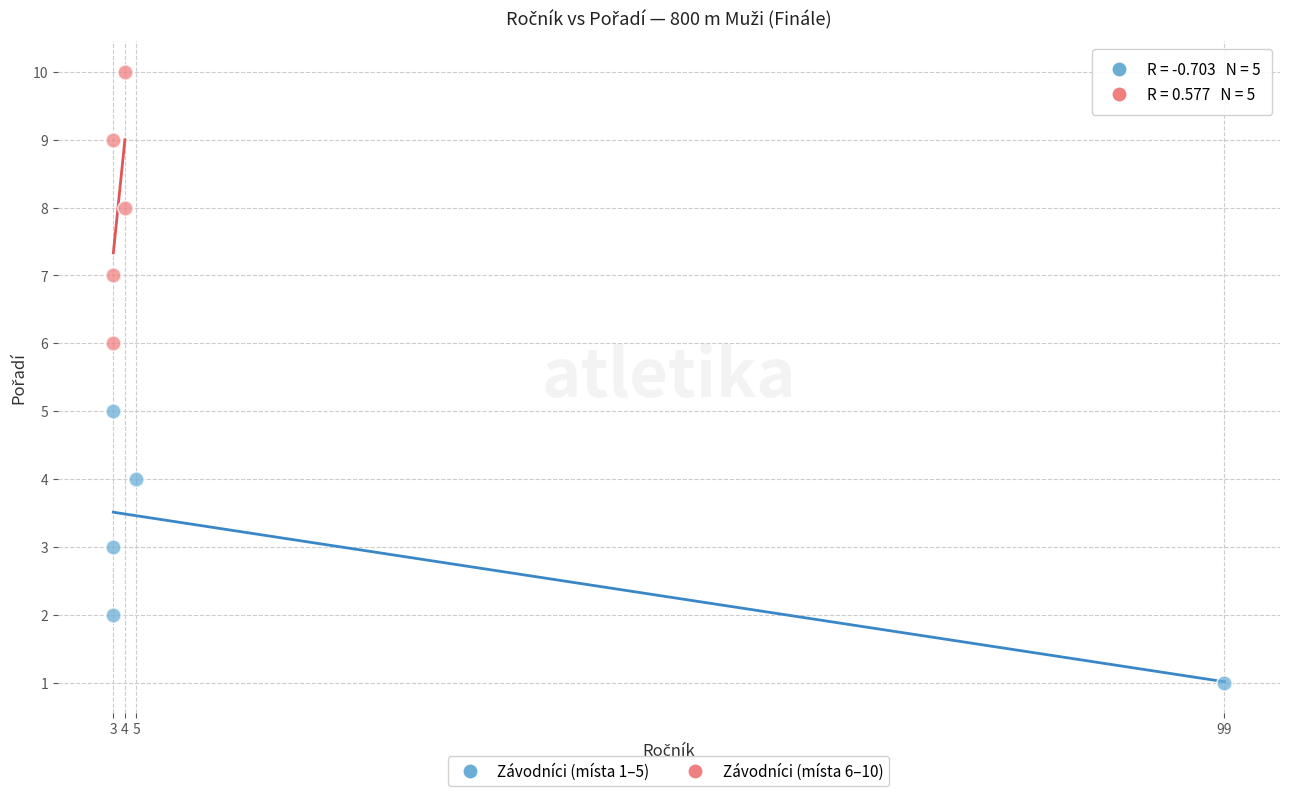

What are all the series names shown in the legend?

Závodníci (místa 1–5), Závodníci (místa 6–10)